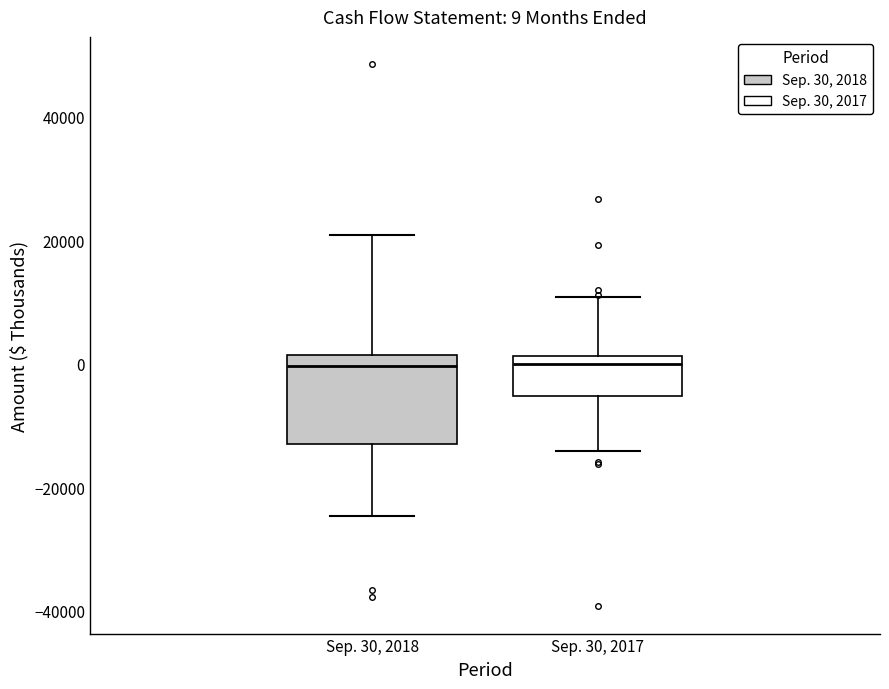

Comparing the boxes themselves (not the whiskers), which one is the tallest?

Sep. 30, 2018